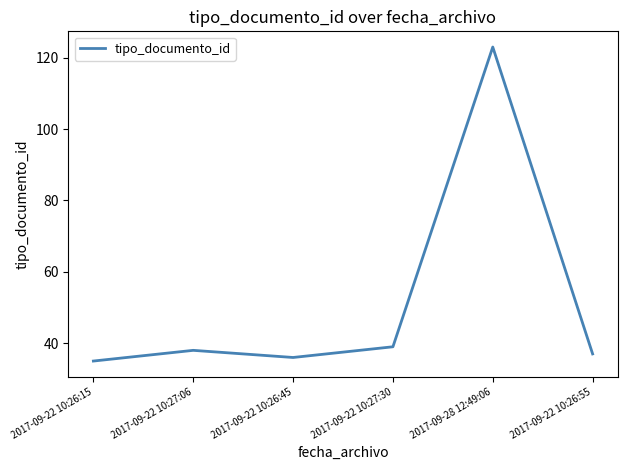

How many lines are shown in the chart?

1